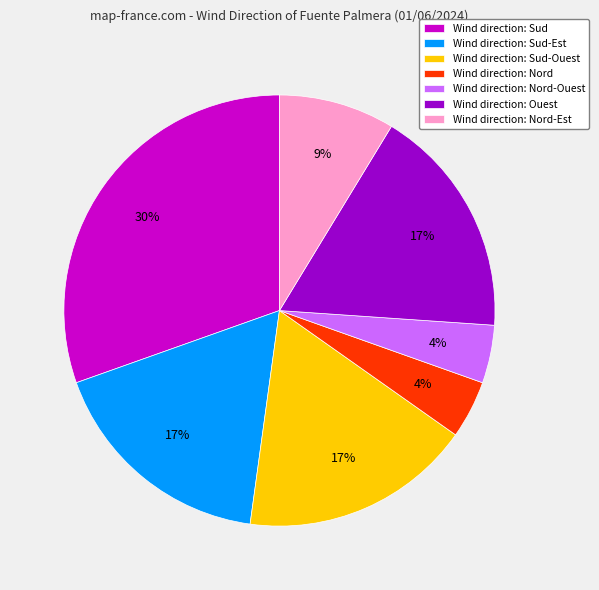

Is the sum of Wind direction: Sud-Ouest and Wind direction: Nord-Est greater than half?

No